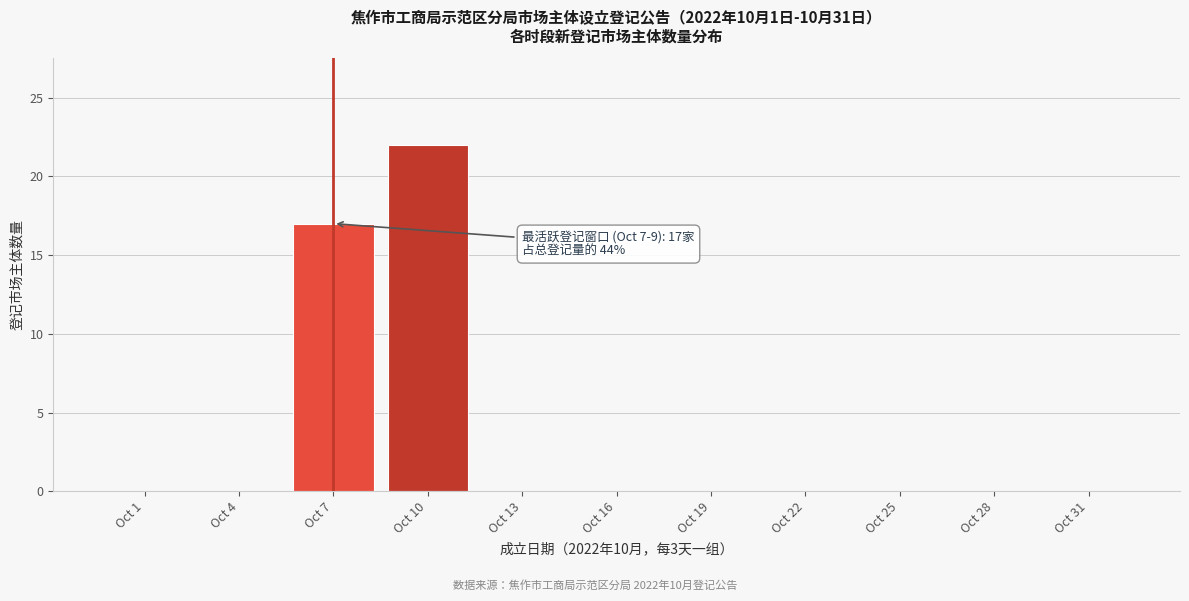

Reading left to right, what are all the values shown in this chart?

Oct 1=0	Oct 4=0	Oct 7=17	Oct 10=22	Oct 13=0	Oct 16=0	Oct 19=0	Oct 22=0	Oct 25=0	Oct 28=0	Oct 31=0